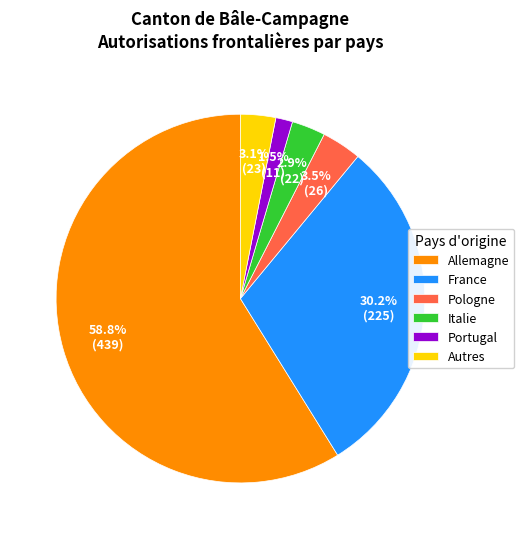

To the nearest percent, what is the average slice percentage?

17%